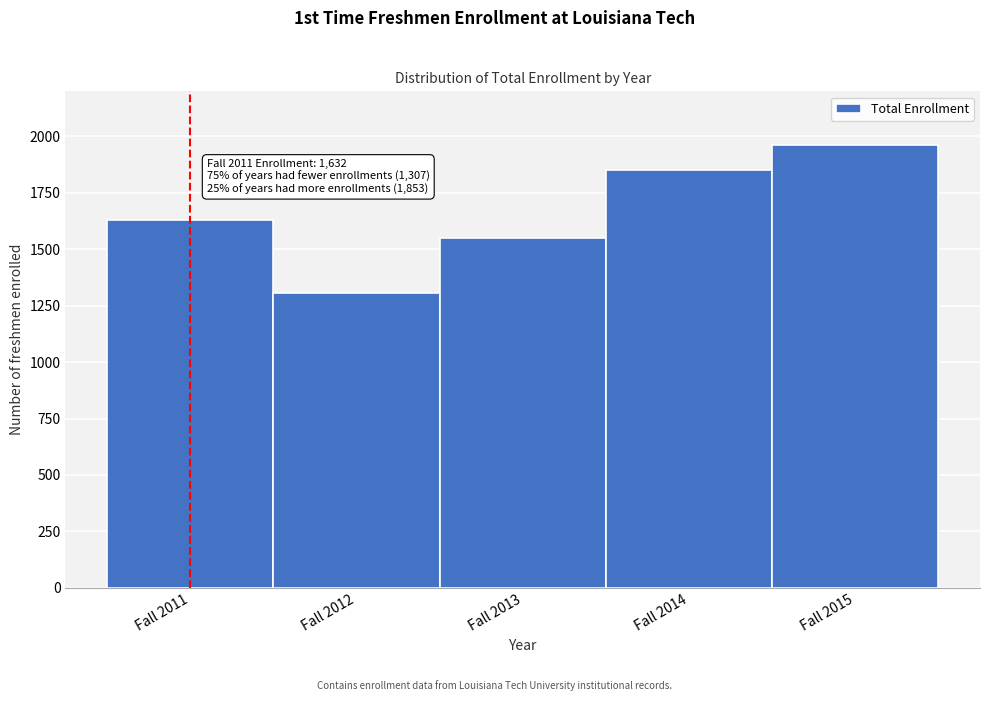

Reading right to left, transcribe all the data shown in this chart.

1962	1853	1552	1307	1632